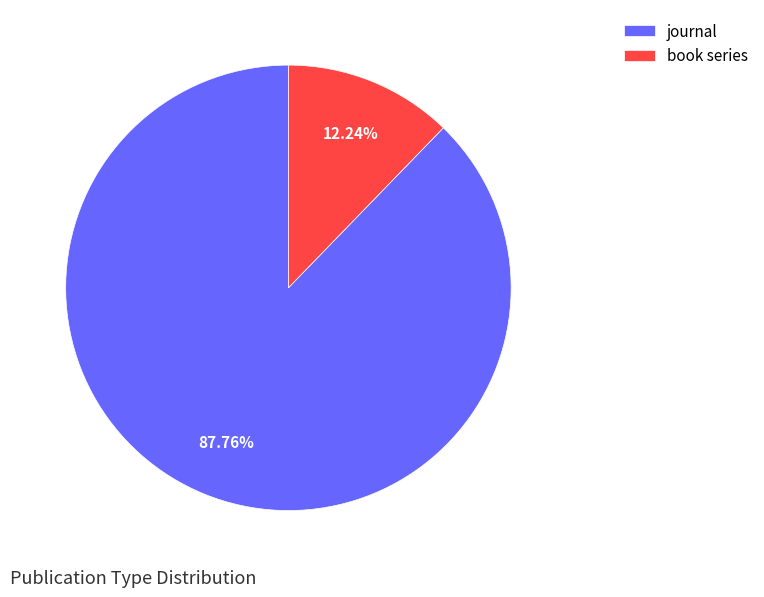

The book series slice represents 12% of the pie. True or false?

True